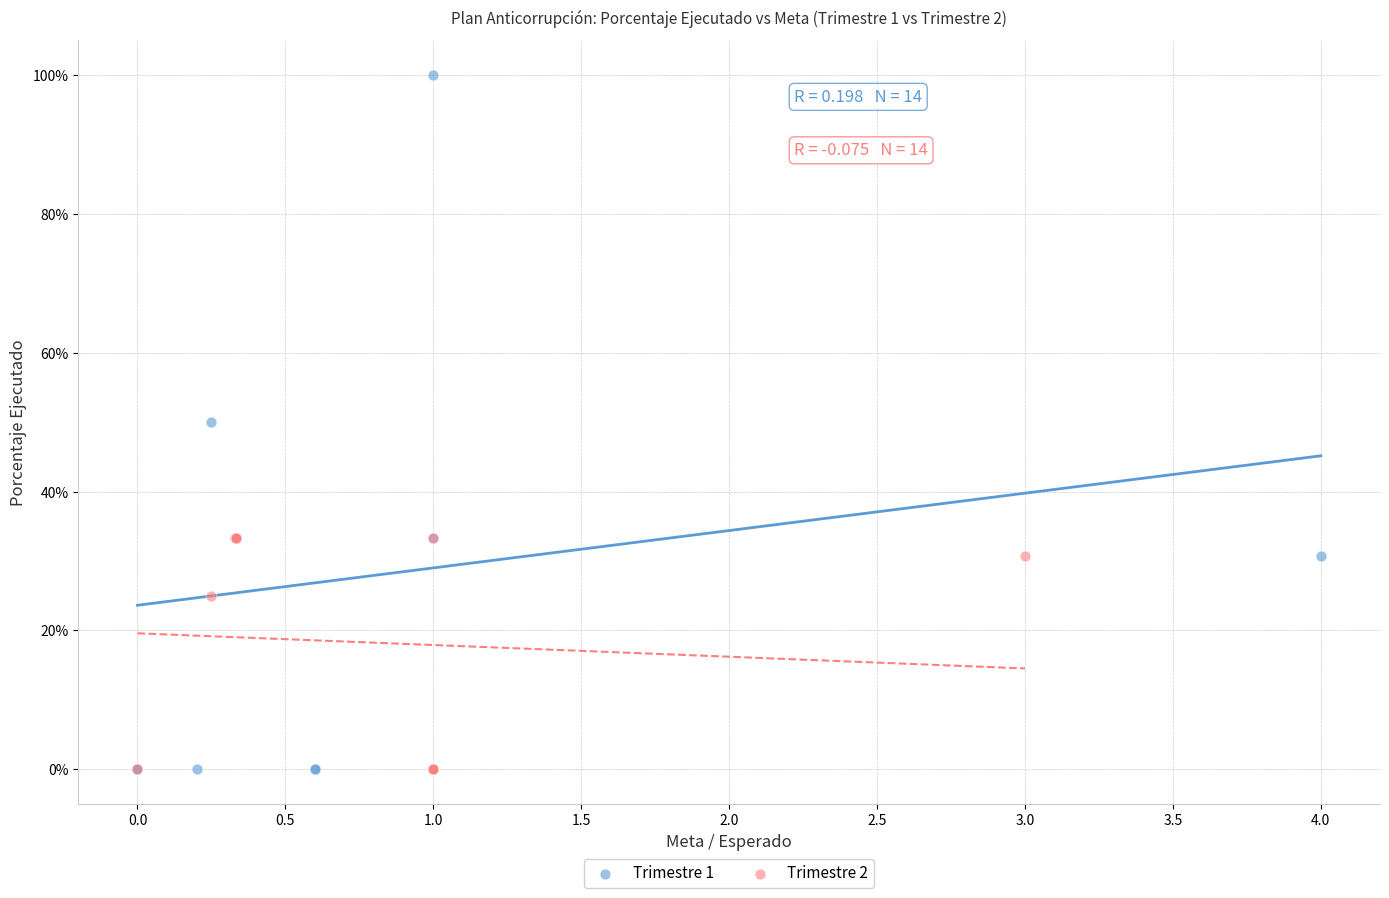

What are all the series names shown in the legend?

Trimestre 1, Trimestre 2